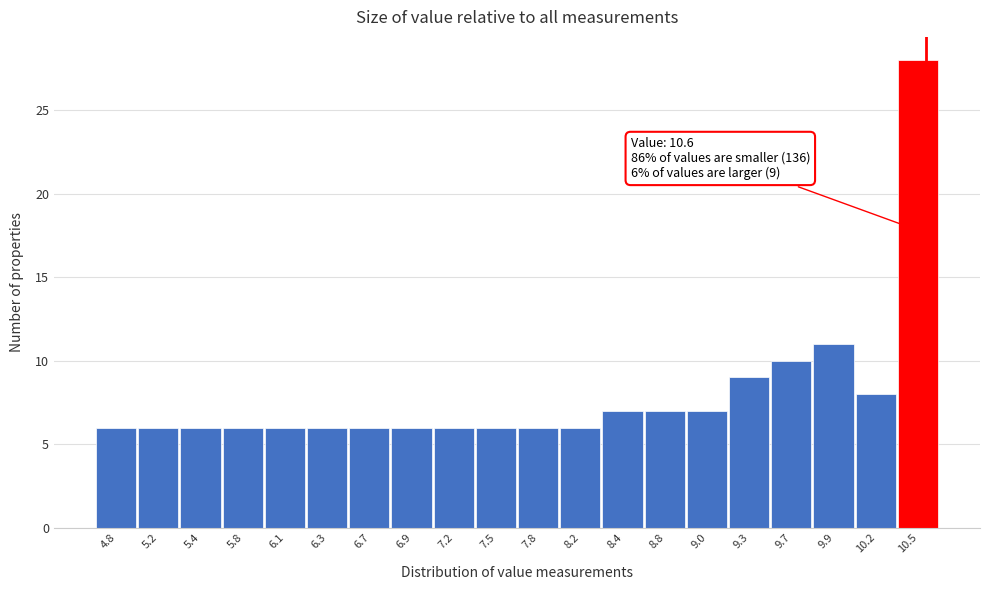

Over which range of the x-axis is the bar tallest?

10.4 to 10.7